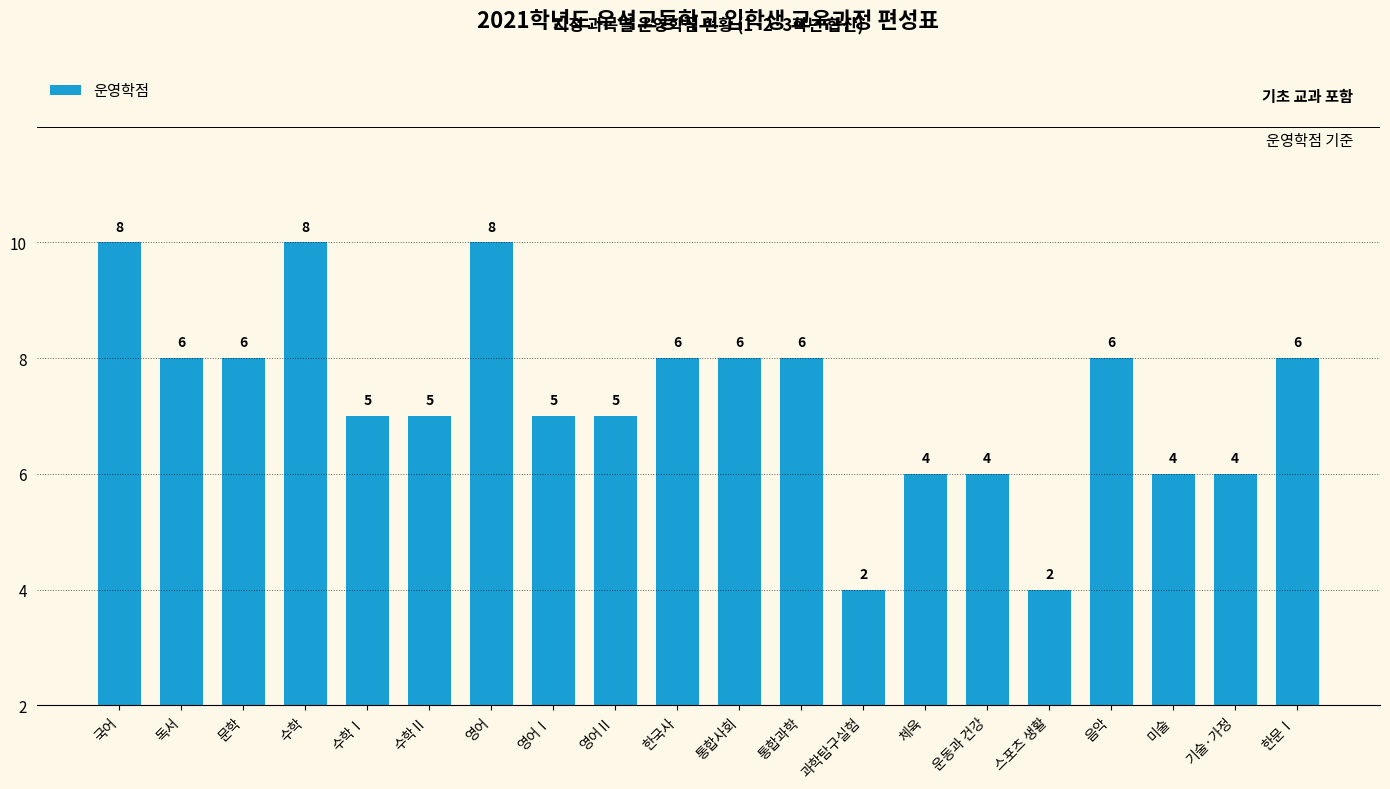

Count the values in the range 4 to 6.

15